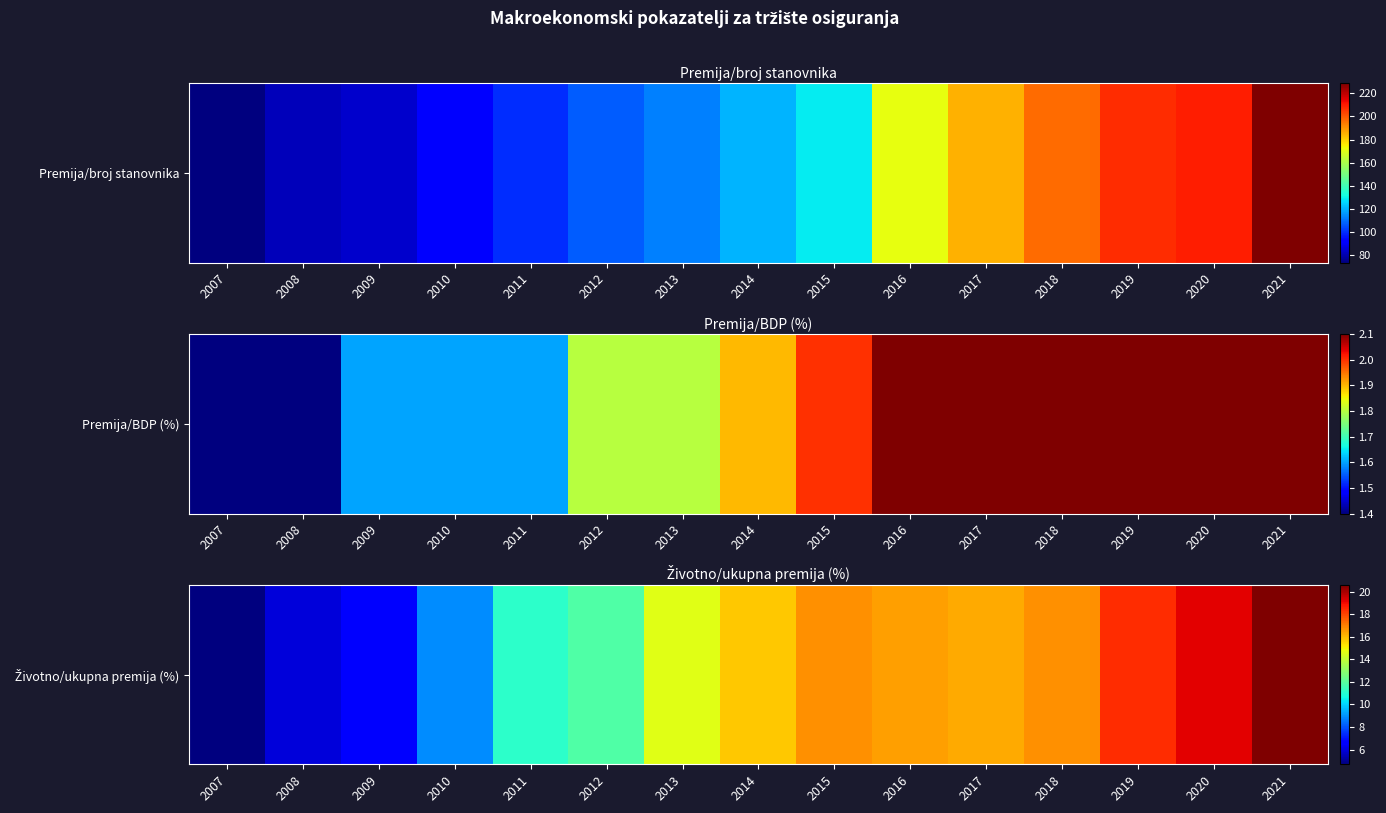

The chart shows a value of 26.2 at 2016. True or false?

False